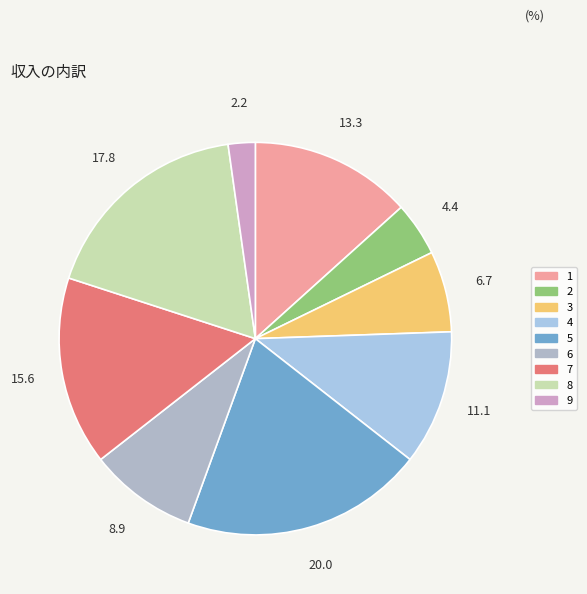

To the nearest percent, what is the difference between the largest and smallest slice percentages?

18%